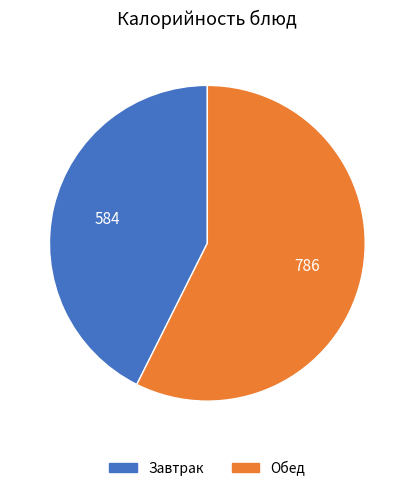

Is there a majority slice in this chart?

Yes